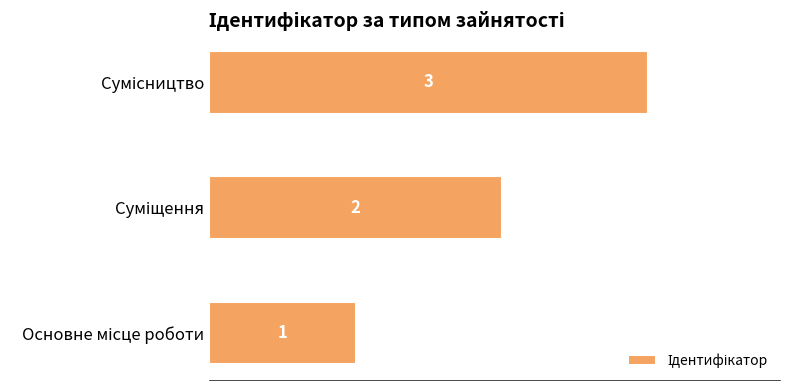

What is the greatest value displayed?

3